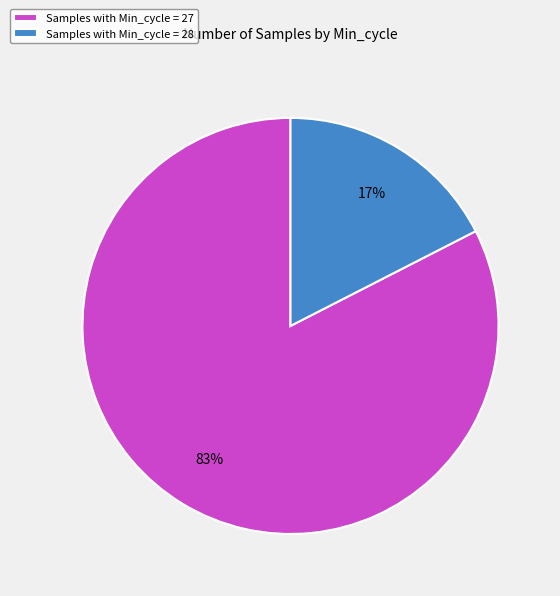

Is there any slice that represents more than half of the pie?

Yes